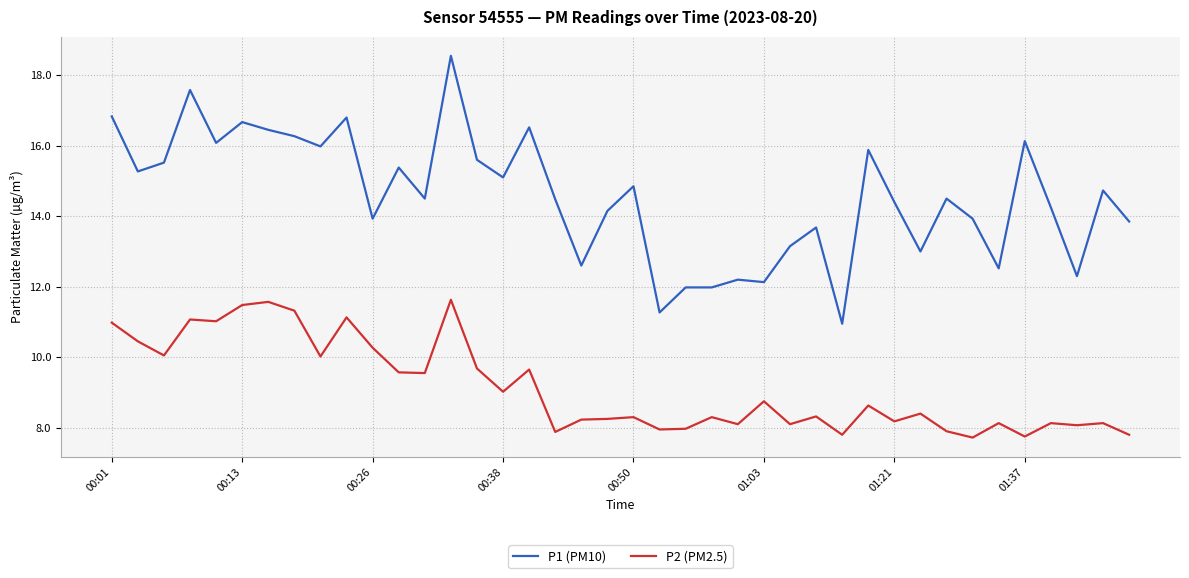

True or false: P2 (PM2.5) and P1 (PM10) cross at least once.

False